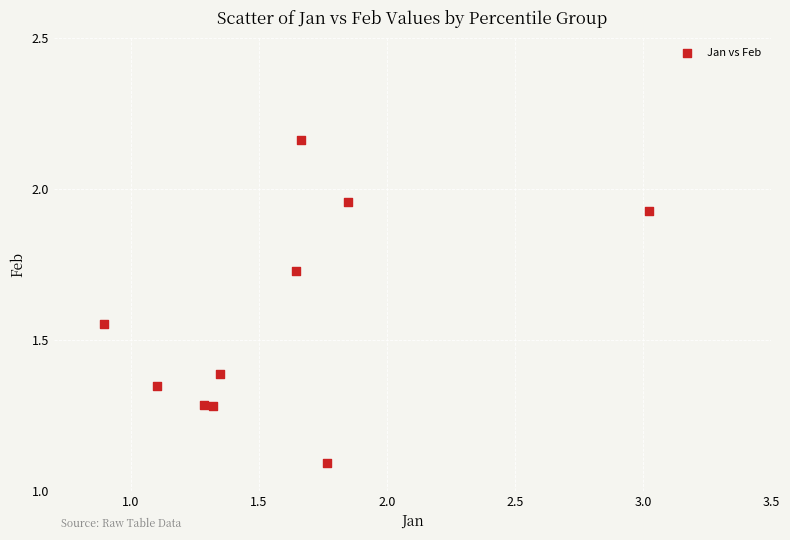

What is the range of Y values (max minus min)?

1.1